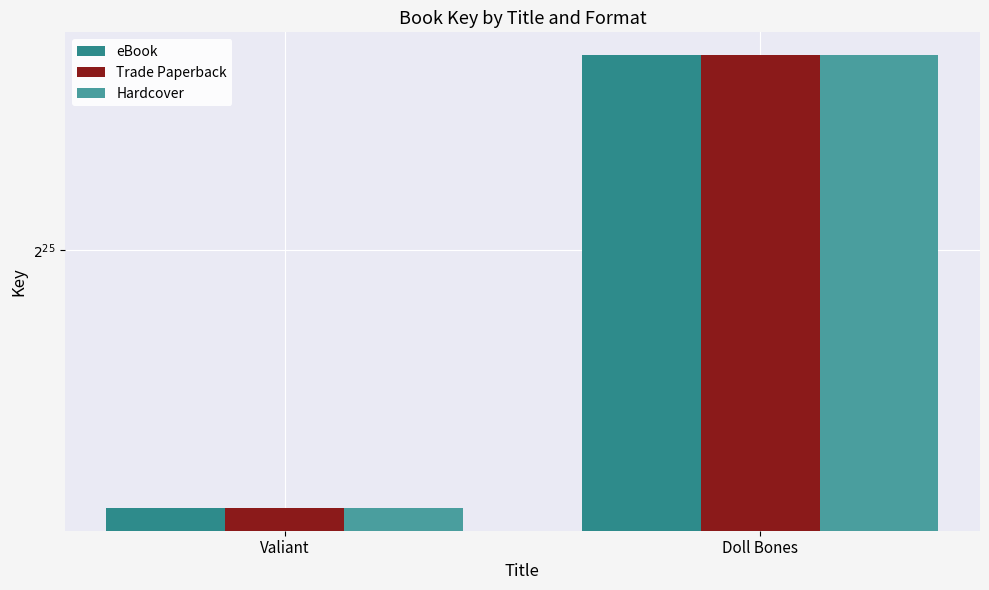

How many bars are there in total?

6